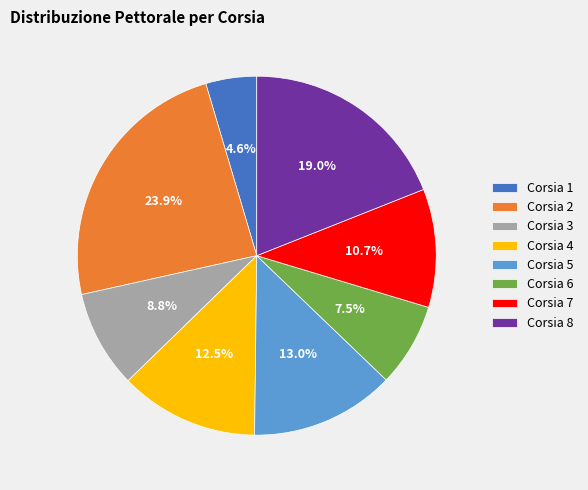

Between Corsia 4 and Corsia 6, which is larger?

Corsia 4